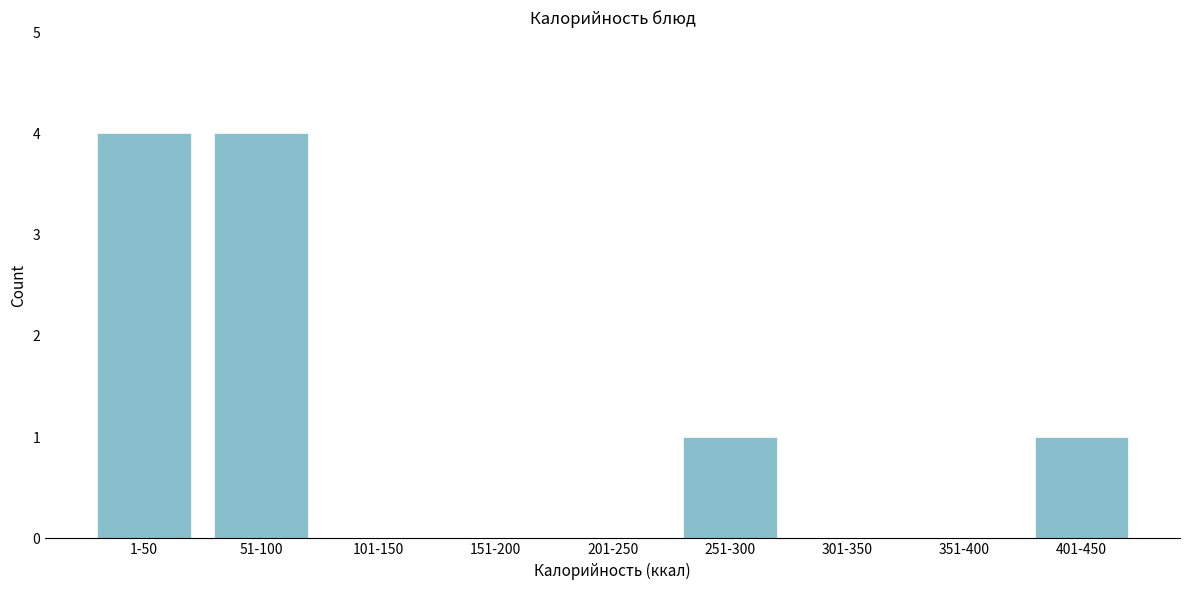

Reading left to right, what are all the values shown in this chart?

1-50=4	51-100=4	101-150=0	151-200=0	201-250=0	251-300=1	301-350=0	351-400=0	401-450=1